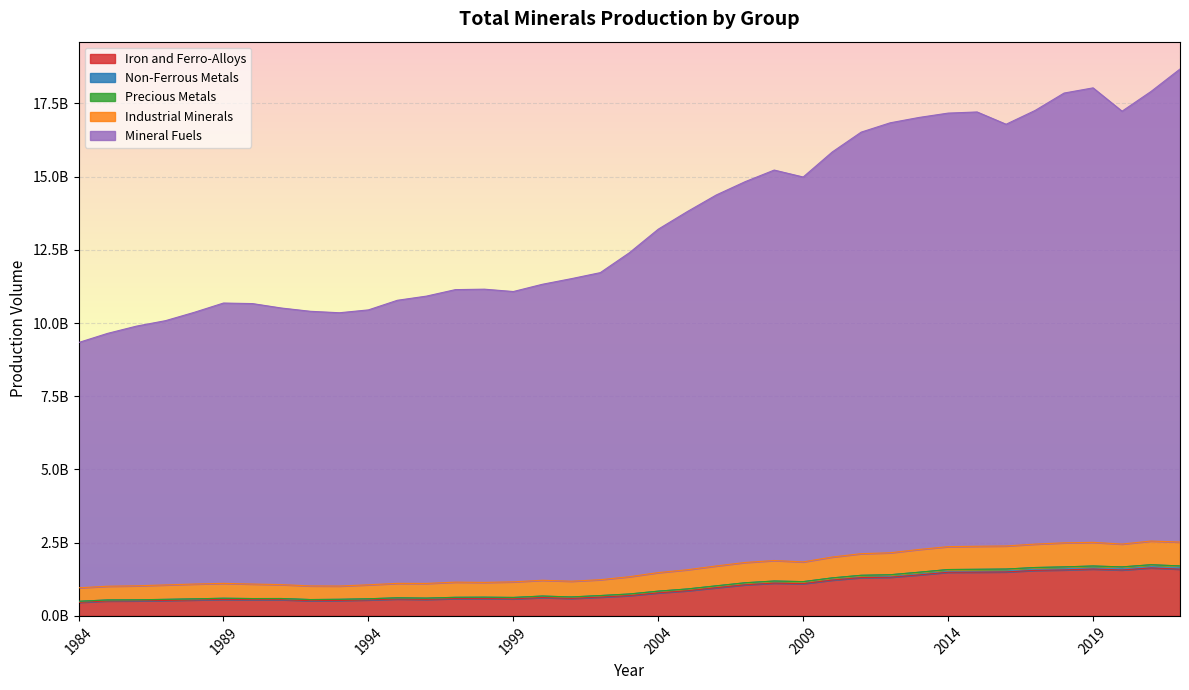

What is the value of the Iron and Ferro-Alloys point at the 9th from the left?

518351544